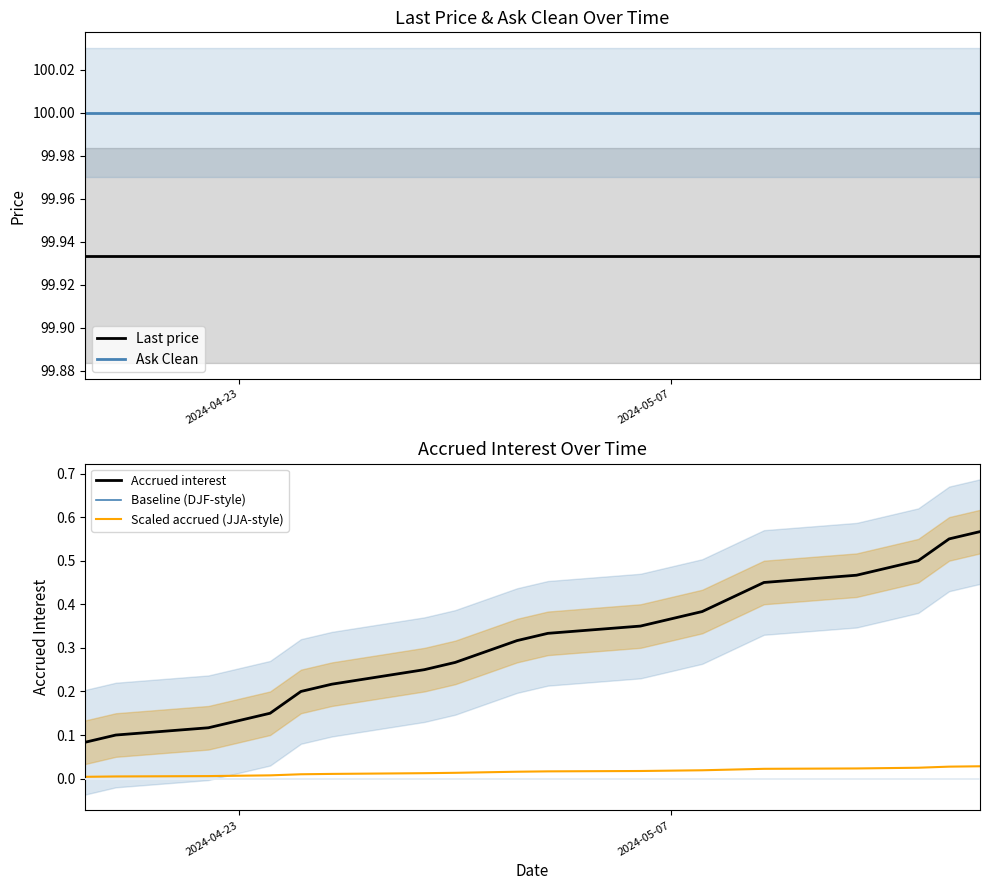

At 2024-05-07, list the series in order from largest to smallest.

Ask Clean, Last price, Accrued interest, Scaled accrued (JJA-style), Baseline (DJF-style)